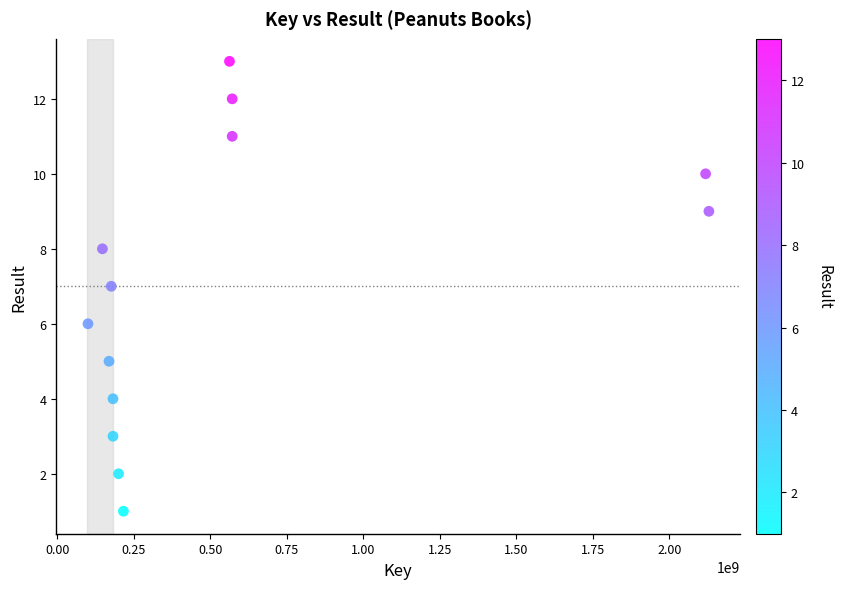

What is the range of Y values (max minus min)?

12